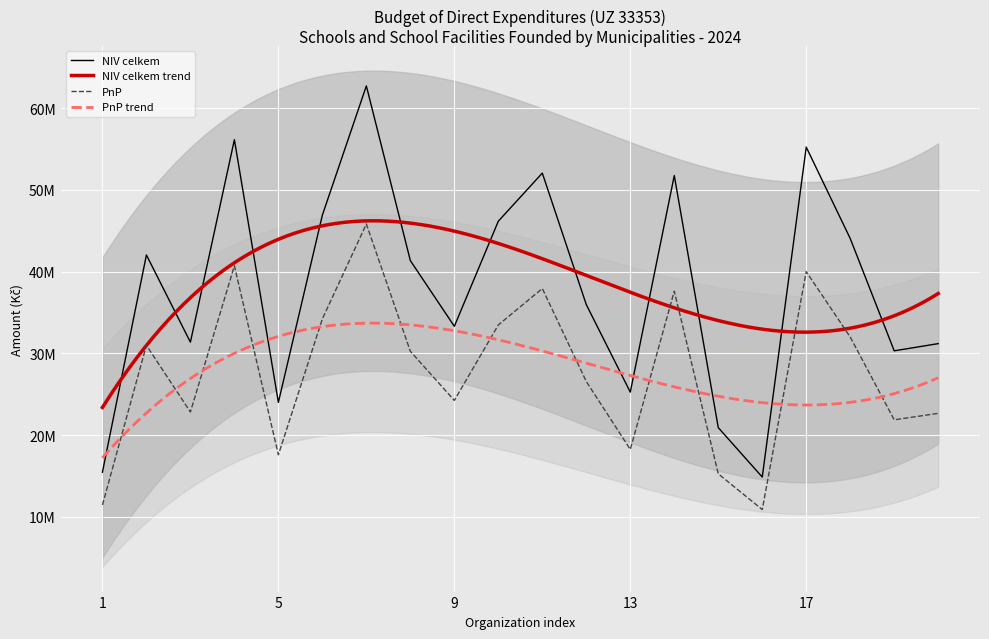

The value of NIV celkem at 6 is 46910596. True or false?

True